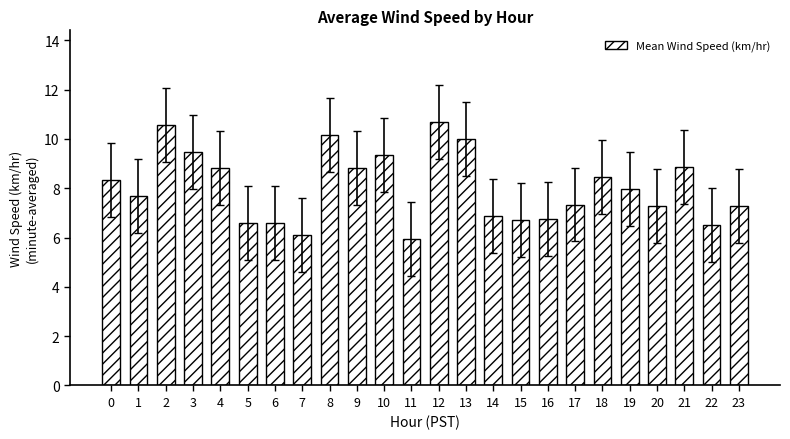

The value at 15 is 9.2. True or false?

False